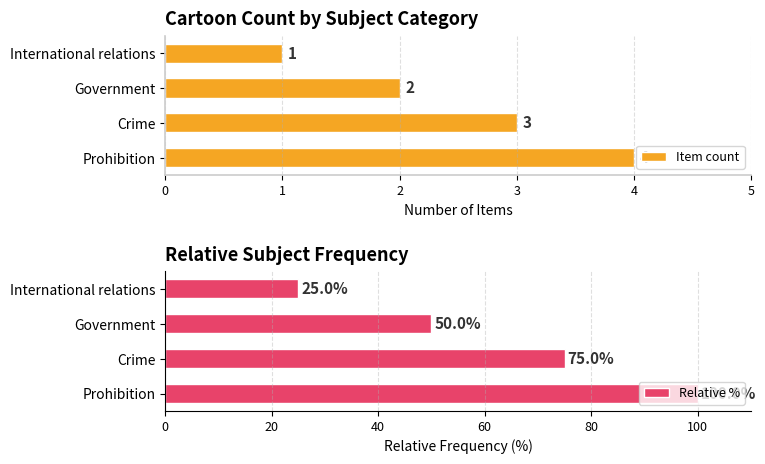

Count the number of categories in the chart.

4